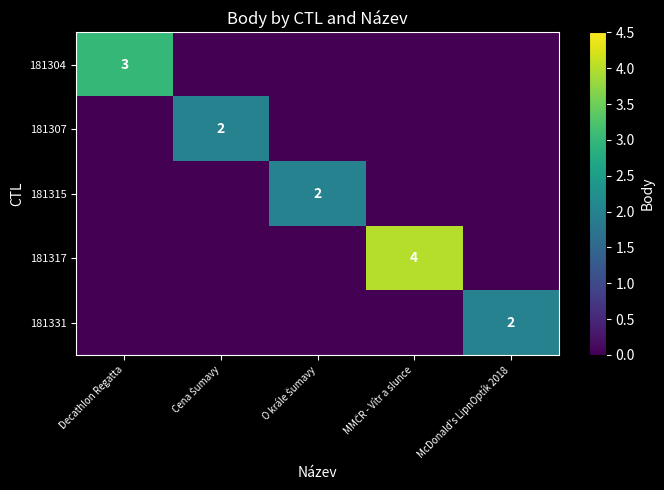

What is the difference between the highest and lowest values at Decathlon Regatta?

3